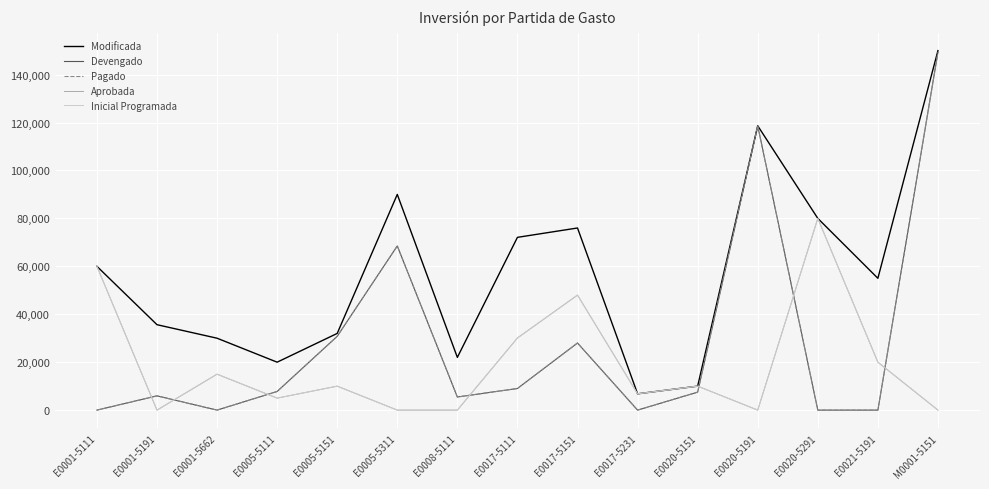

True or false: Pagado has a value of 44264.8 at E0005-5151.

False